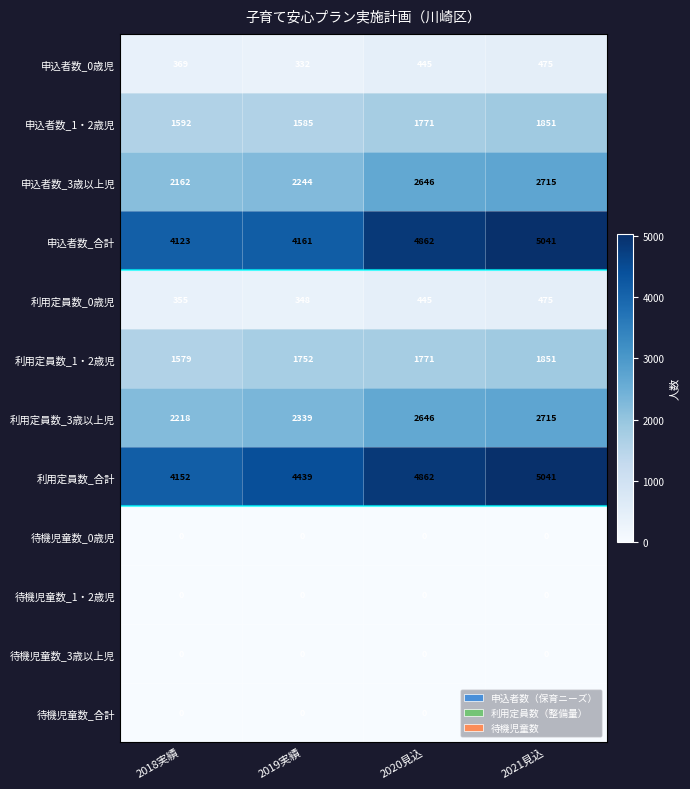

What is the difference between the maximum and minimum values in the 利用定員数_0歳児 series?

127